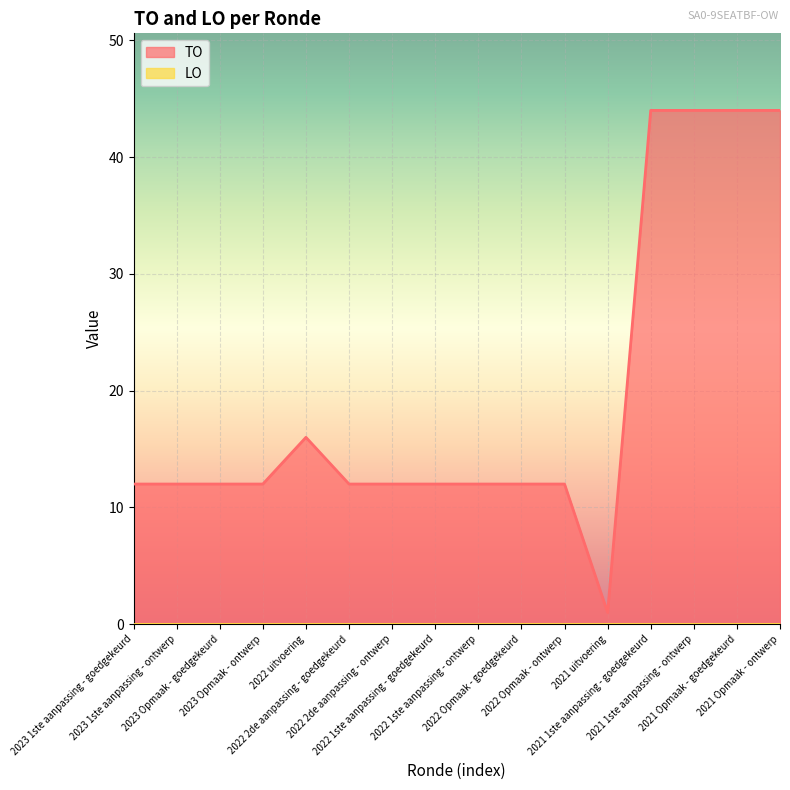

Reading right to left, transcribe all the data shown in this chart.

44	44	44	44	1	12	12	12	12	12	12	16	12	12	12	12